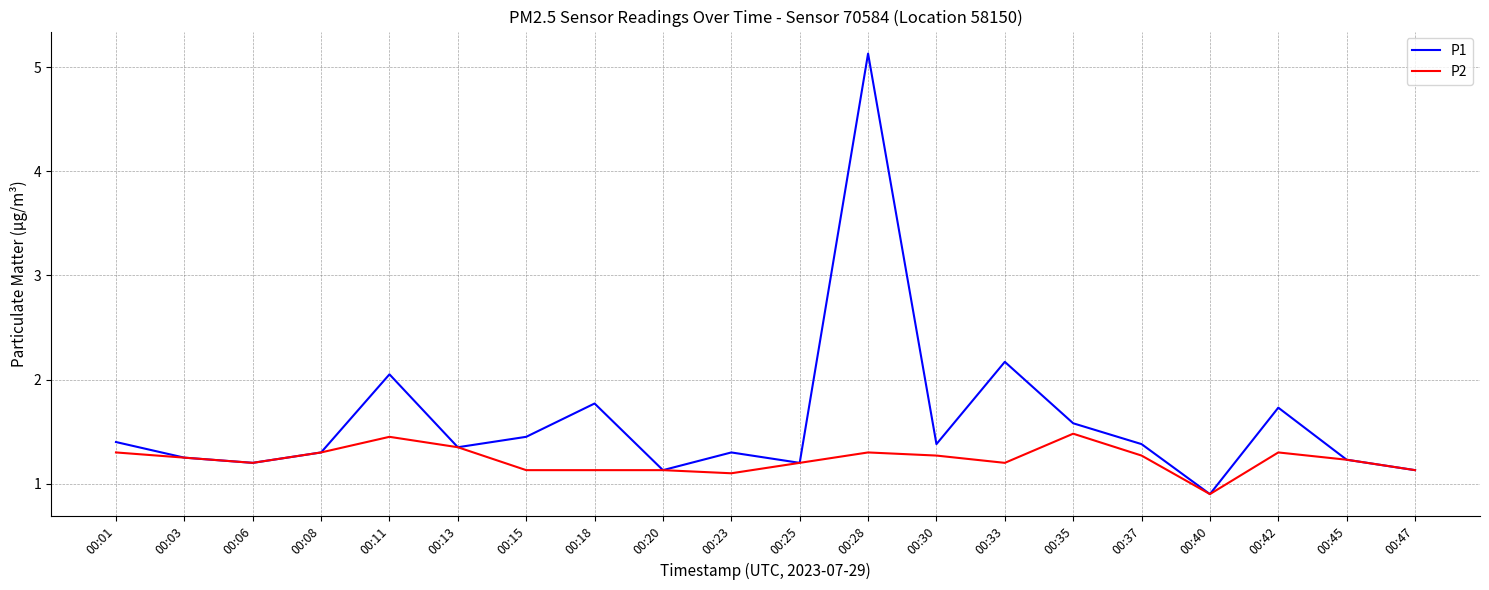

Is the value of P1 at 00:03 greater than the value of P2 at 00:13?

No